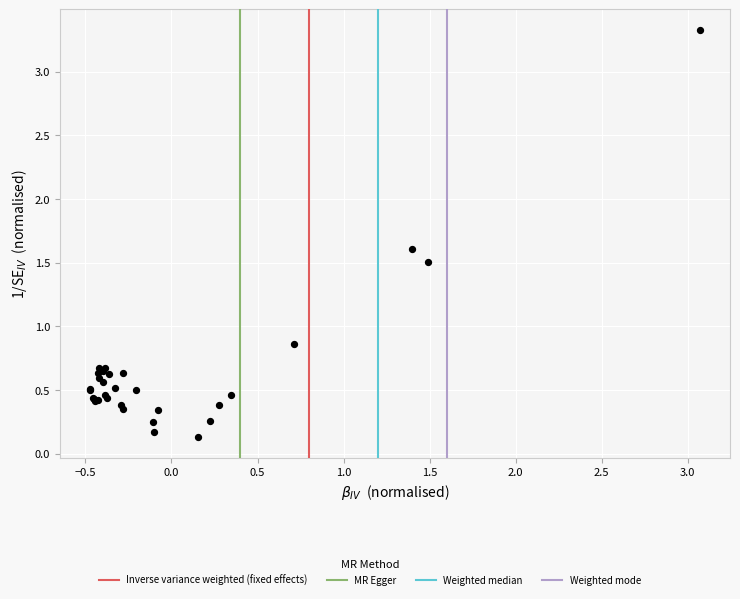

What Y value in the scatter plot is closest to 1?

0.9